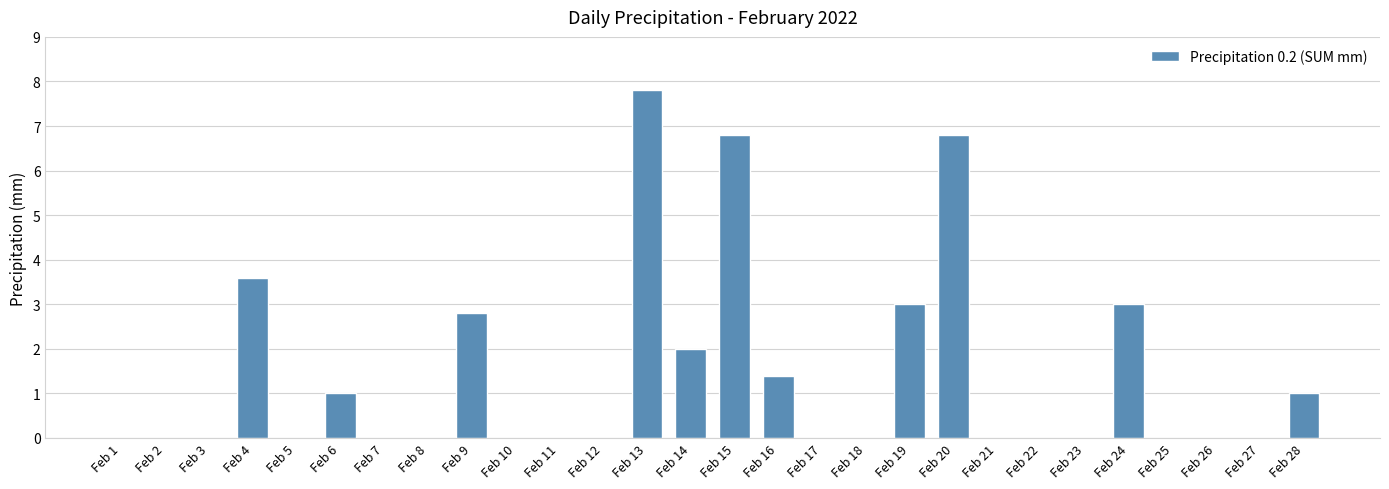

What is the greatest value displayed?

7.8